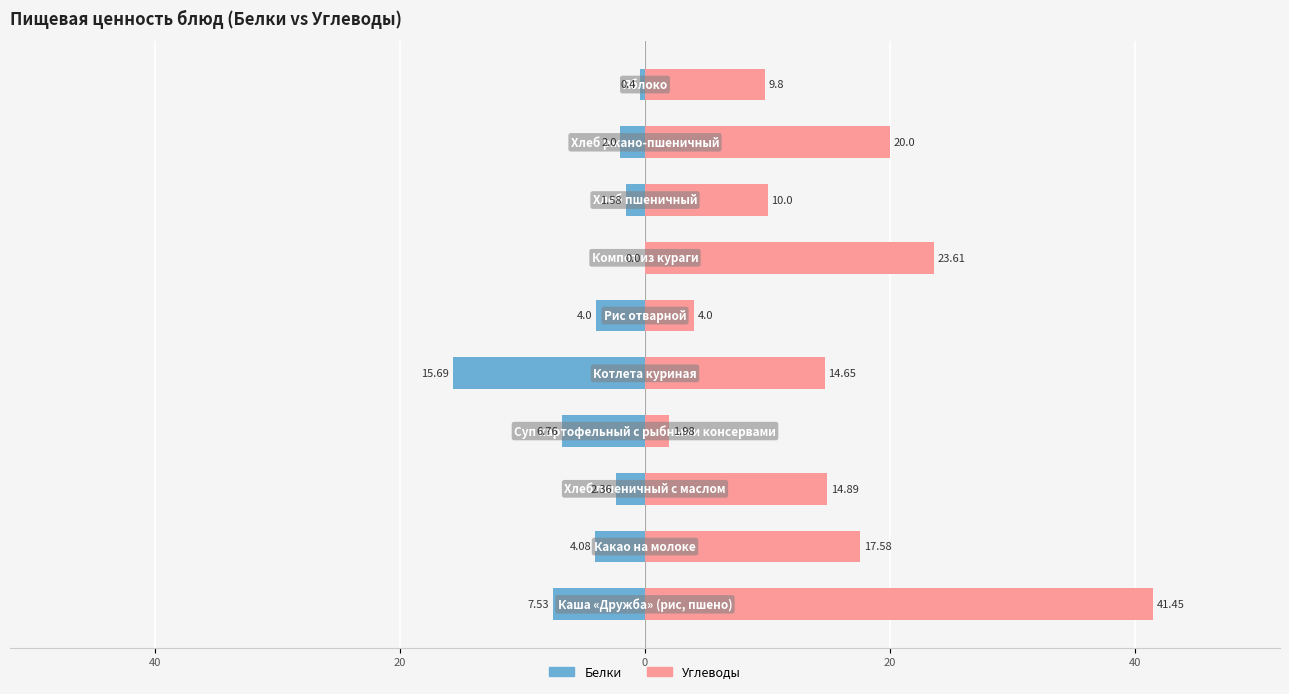

List the series in order of their peak value, lowest first.

Белки, Углеводы